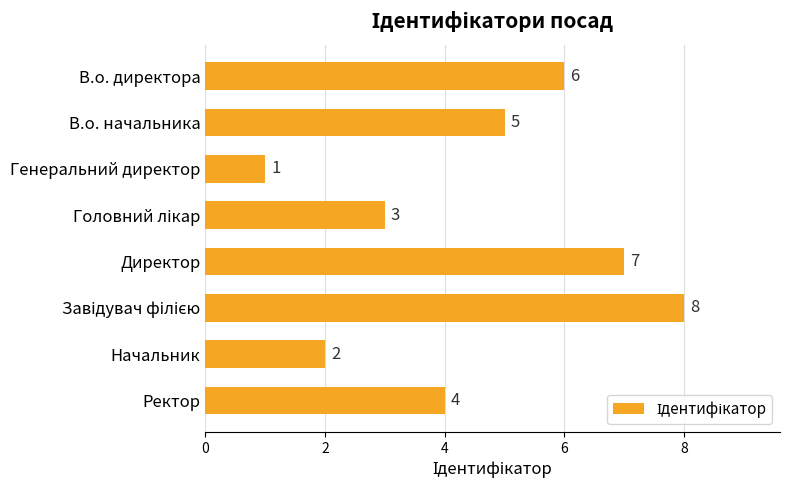

Reading top to bottom, transcribe all the data shown in this chart.

6	5	1	3	7	8	2	4